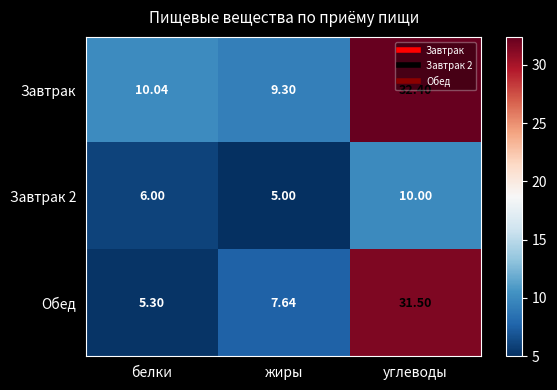

At how many categories does at least one series exceed 23?

1